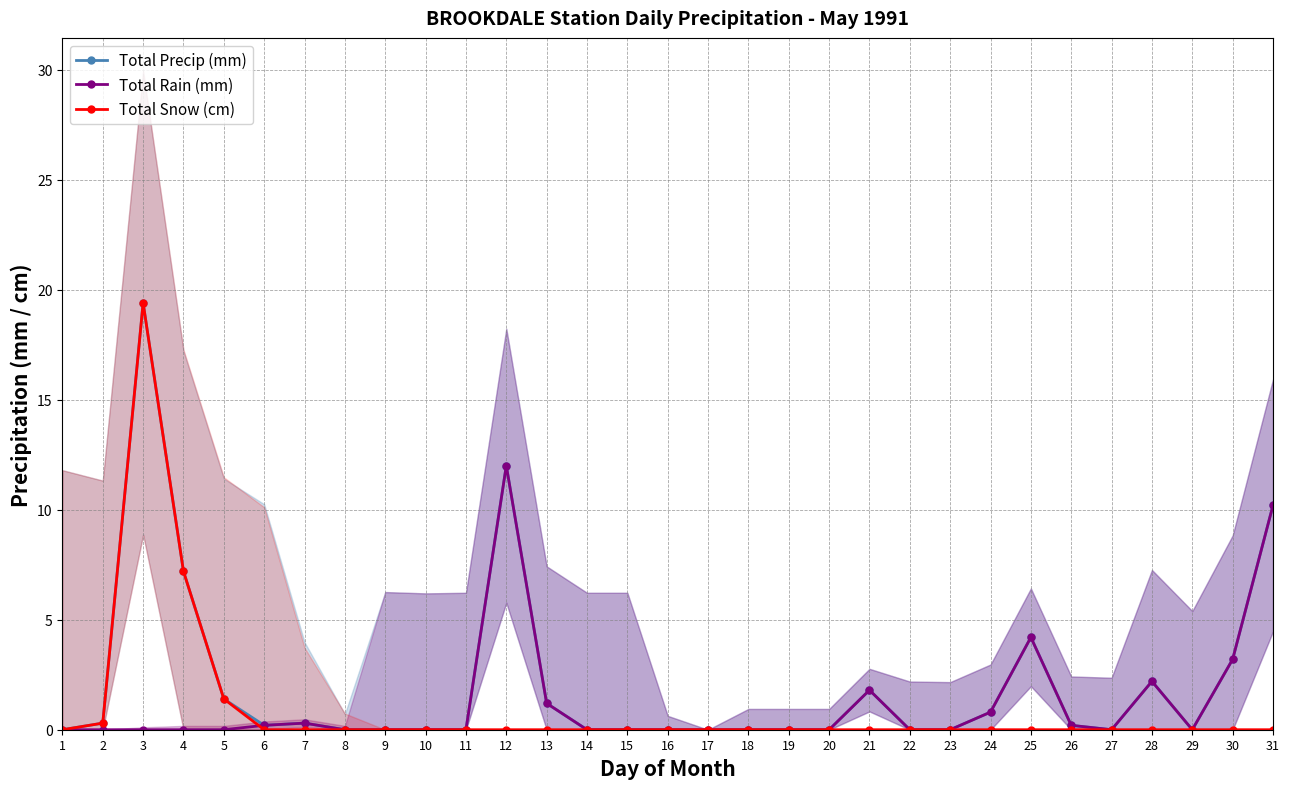

What is the average value of the Total Precip (mm) series?

2.1